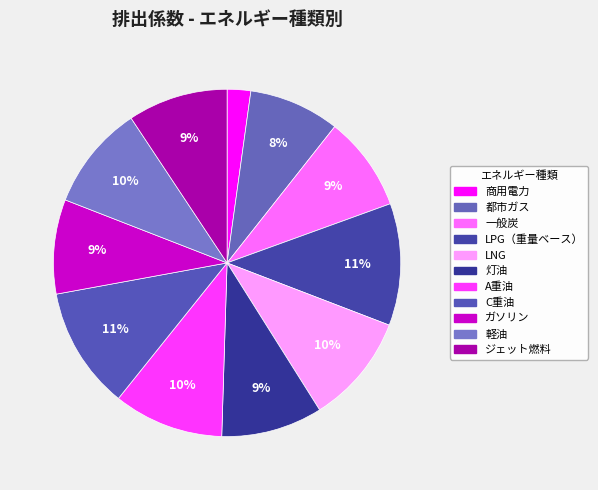

Rank the categories by value from highest to lowest.

LPG（重量ベース）, C重油, A重油, LNG, 軽油, 灯油, ジェット燃料, 一般炭, ガソリン, 都市ガス, 商用電力